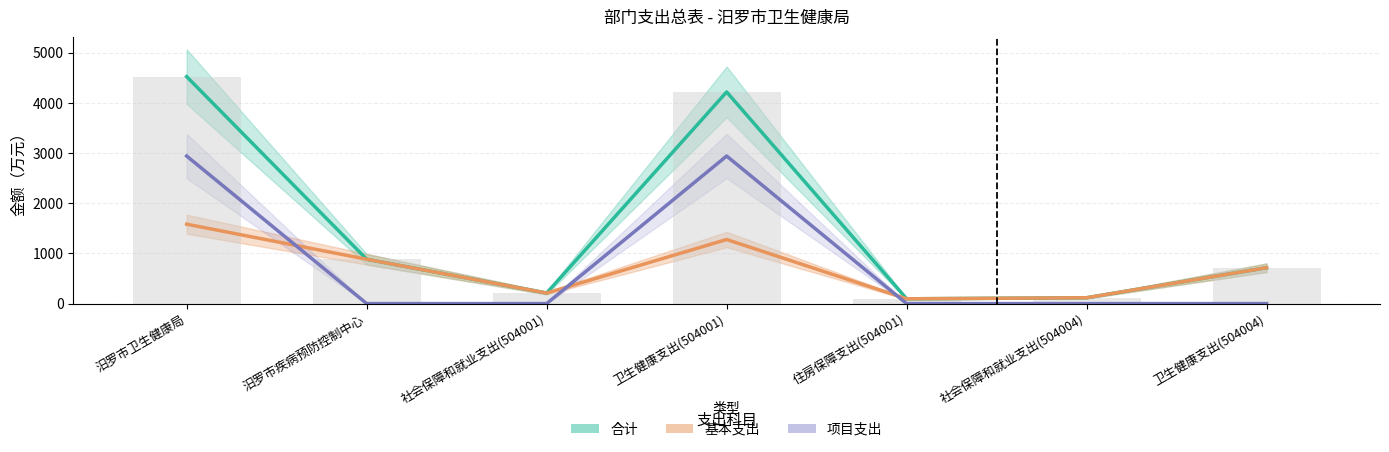

What is the approximate value of 基本支出 at 汨罗市卫生健康局?

1582.7